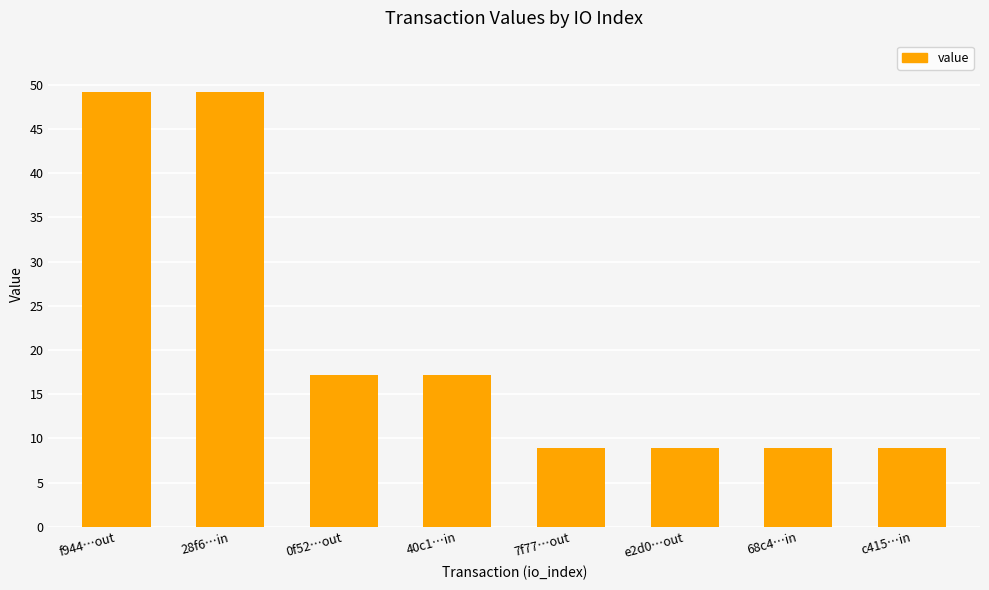

What is the change in value from 0f52…out to e2d0…out?

-8.3